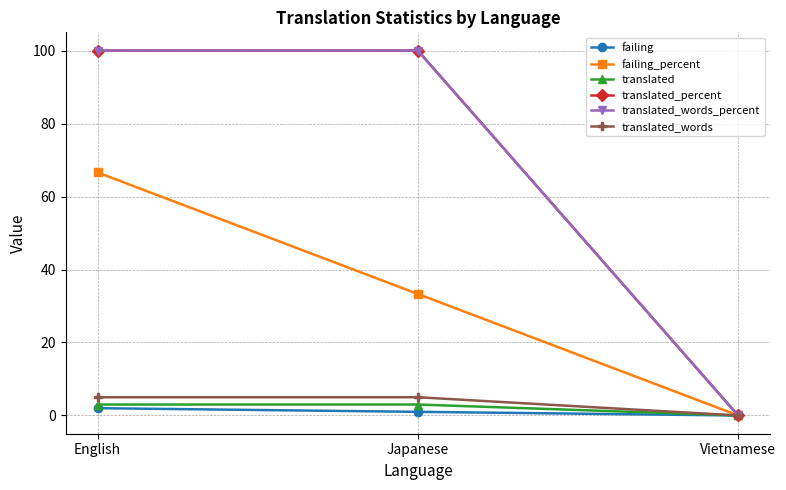

Which series has the widest spread of values?

translated_percent